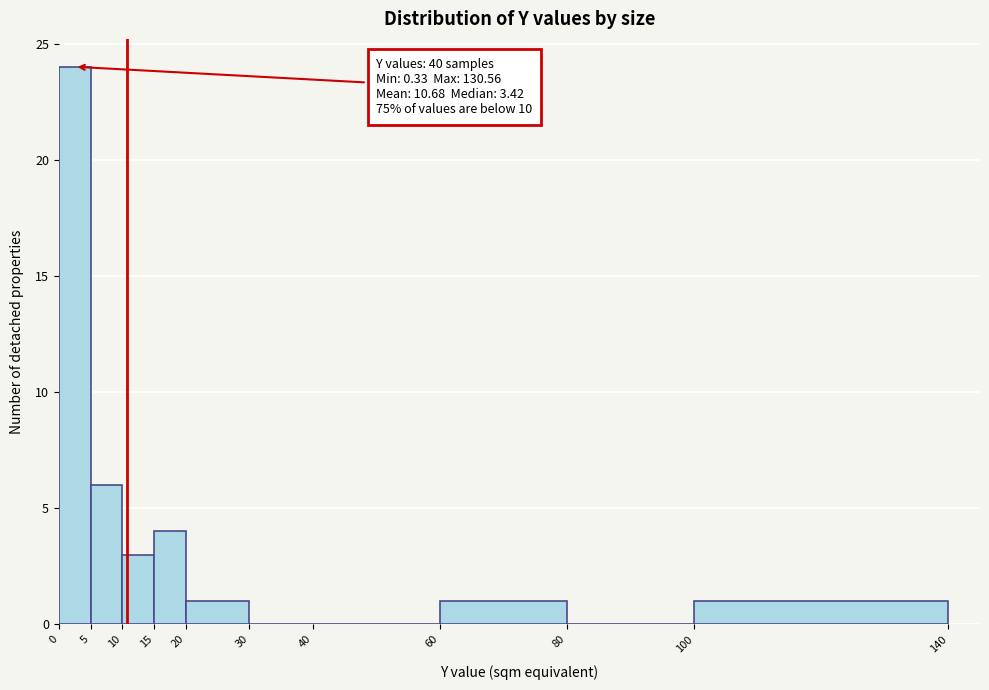

Over which range of the x-axis is the bar tallest?

0 to 5